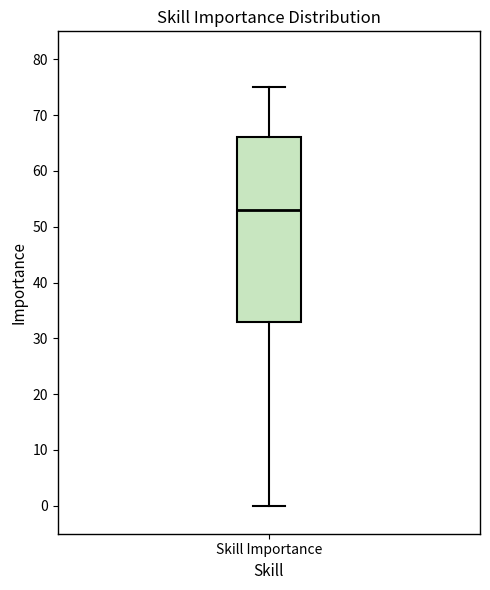

Read this box plot against the y-axis: the position of the median line, the range covered by the box, and the ends of both whiskers. The values are not printed on the chart, so give them approximately, as read against the axis.

median 53, box 33 to 66, whiskers 0 to 75